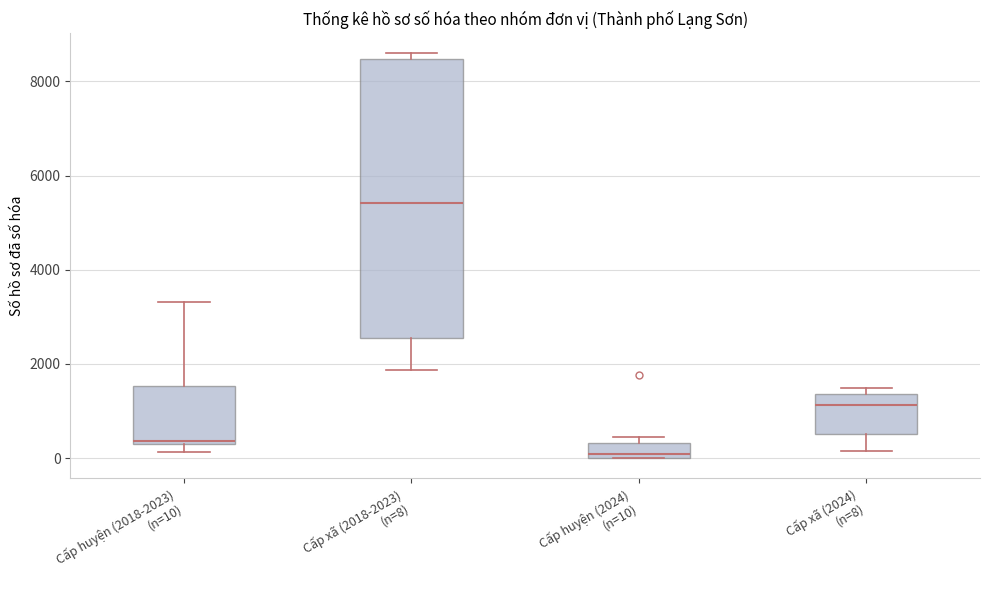

Where does the median line of the box for Cấp xã (2024) (n=8) sit on the y-axis? The values are not printed on the chart, so give them approximately, as read against the axis.

1200